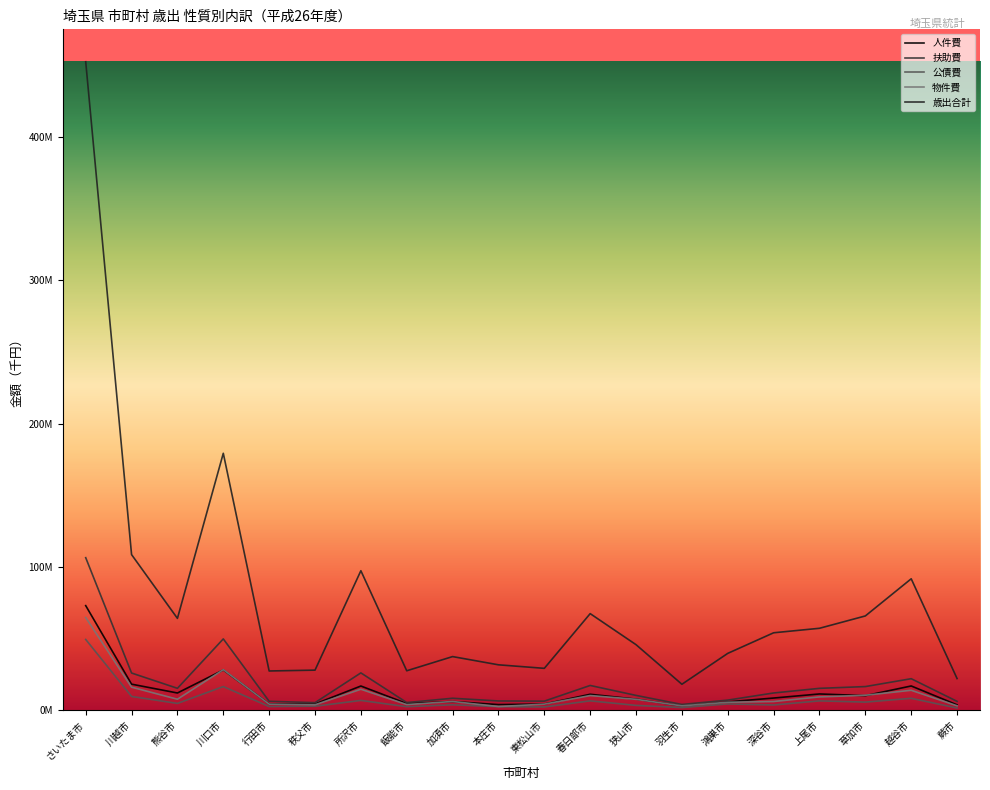

Which category has the lowest value in the 歳出合計 series?

羽生市